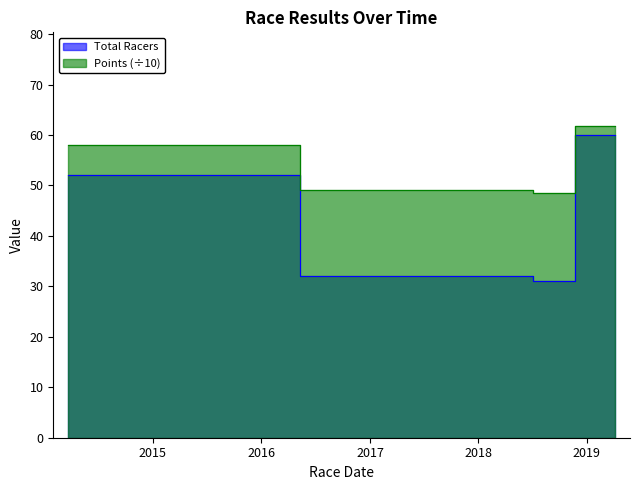

True or false: Total Racers and Points cross at least once.

False